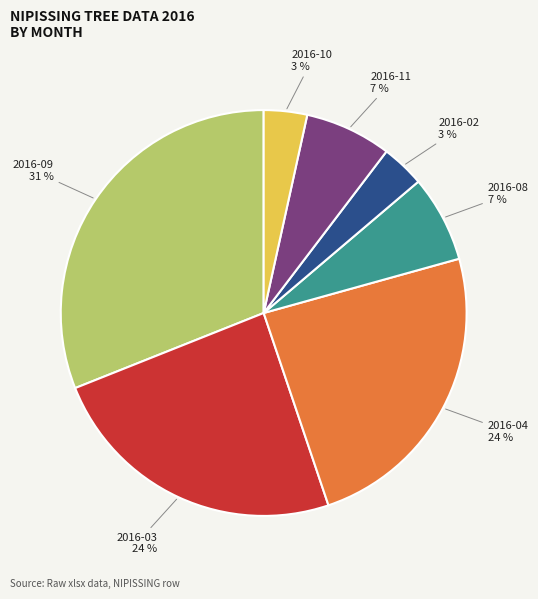

To the nearest percent, what is the difference between the largest and smallest slice percentages?

28%